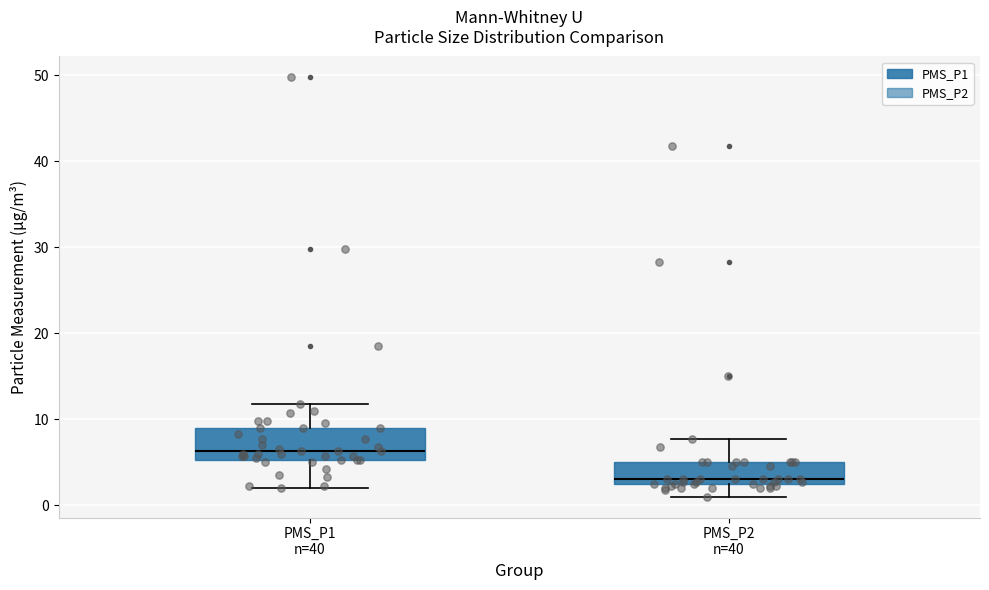

Comparing the boxes themselves (not the whiskers), which one is the tallest?

PMS_P1 n=40